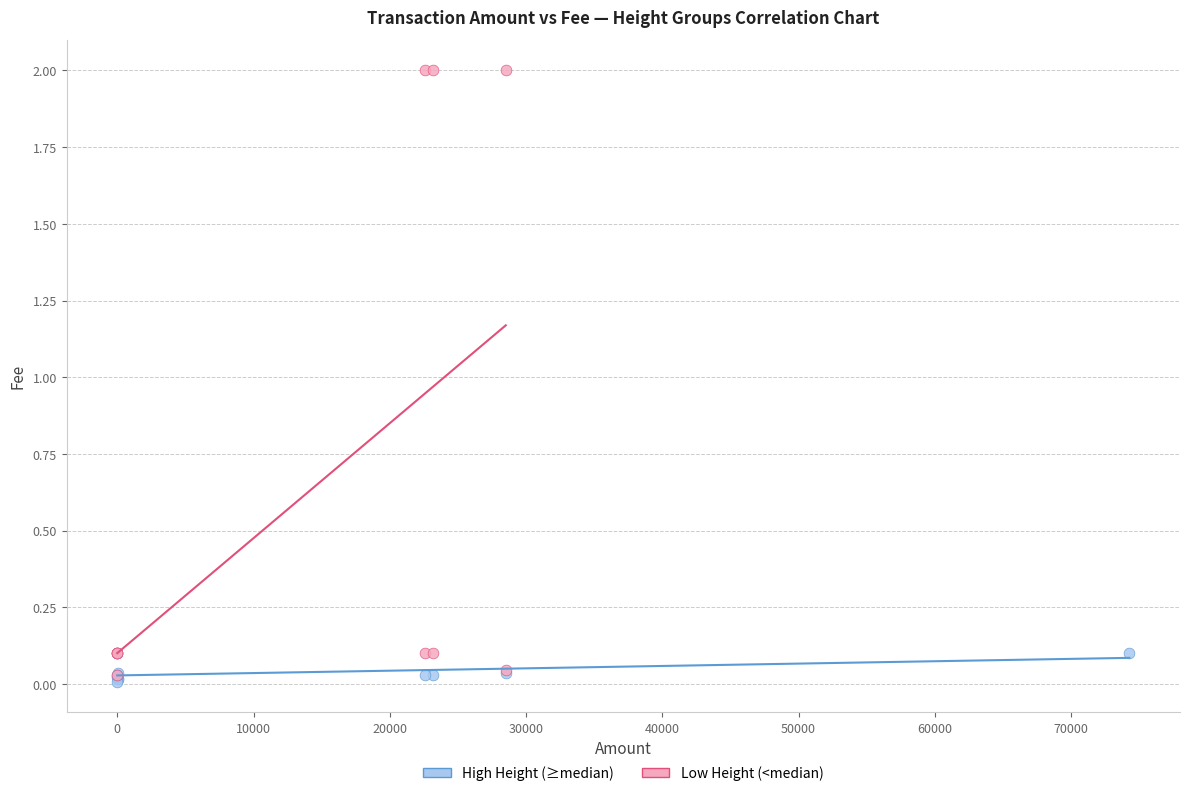

Which series reaches the maximum Y coordinate?

Low Height (<median)